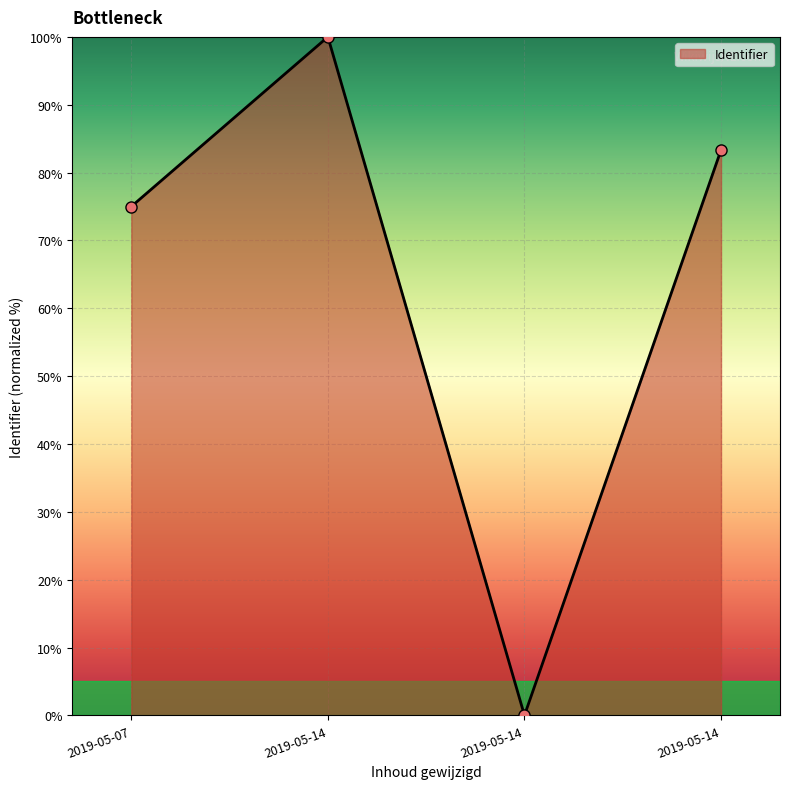

Which category has the highest value across all series?

2019-05-14